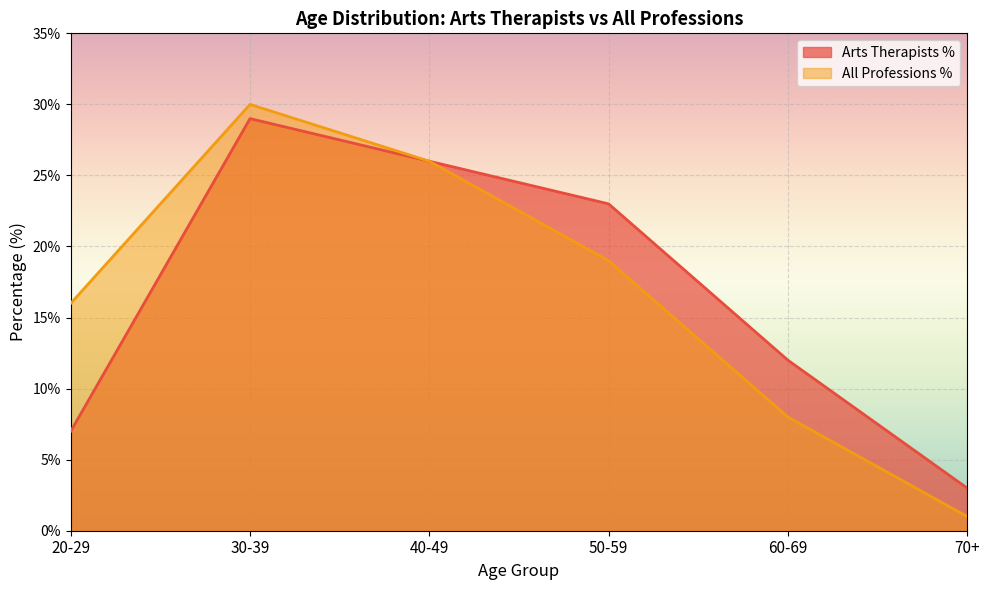

True or false: All Professions % and Arts Therapists % intersect in this chart.

False